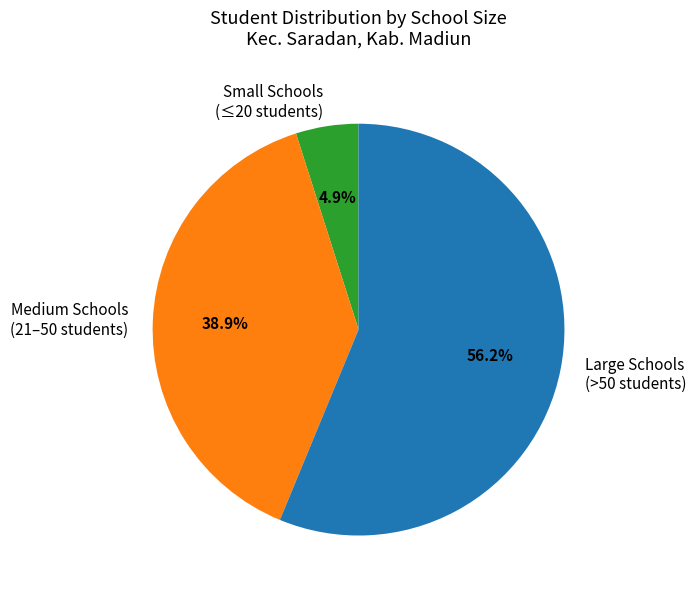

Rank the categories by value from lowest to highest.

Small Schools (≤20 students), Medium Schools (21–50 students), Large Schools (>50 students)